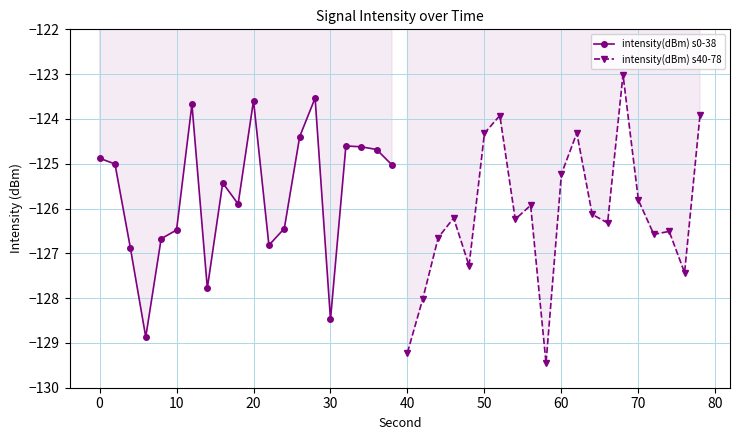

True or false: intensity(dBm) s0-38 has more than 2 interior local peaks.

True